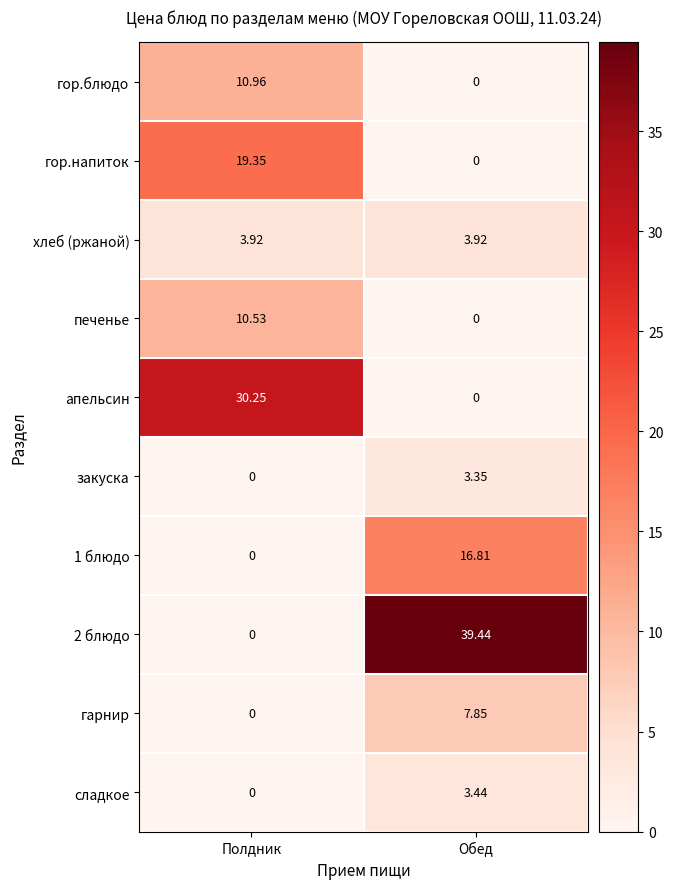

Which label corresponds to the largest value in the chart?

Обед